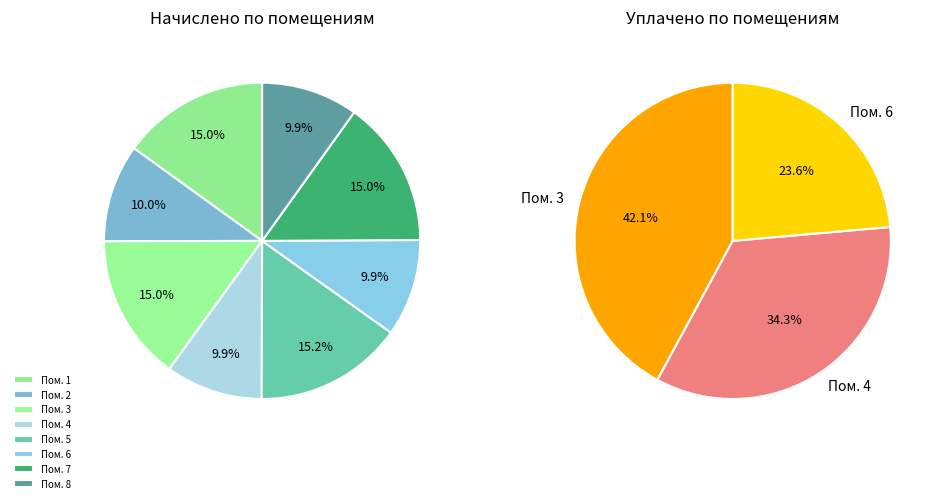

Is there a majority slice in this chart?

No